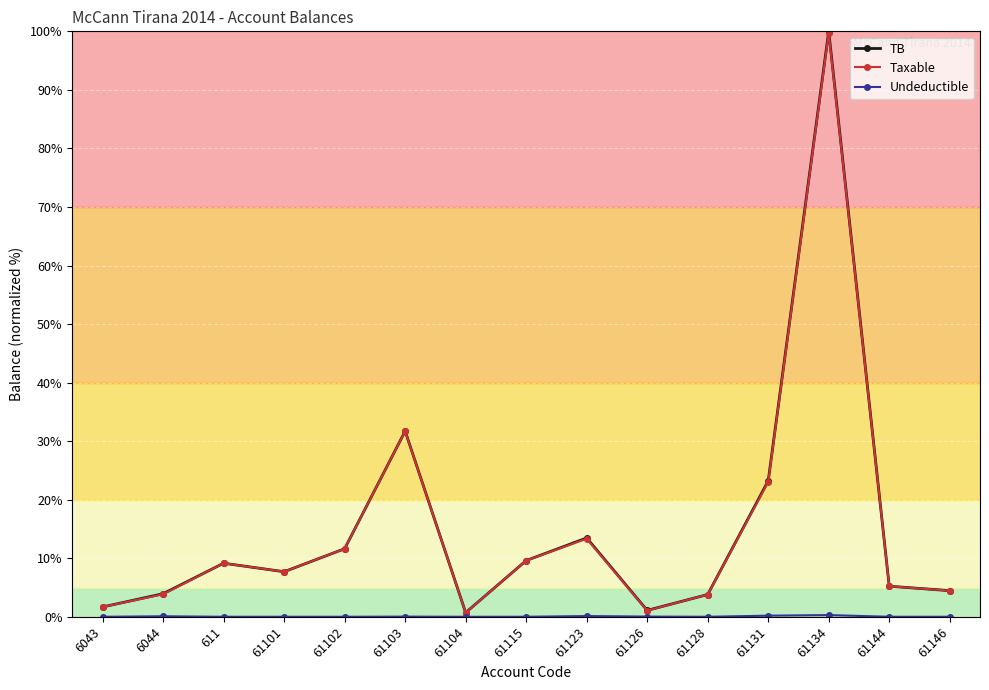

Where is Taxable nearest to the value 50?

61103